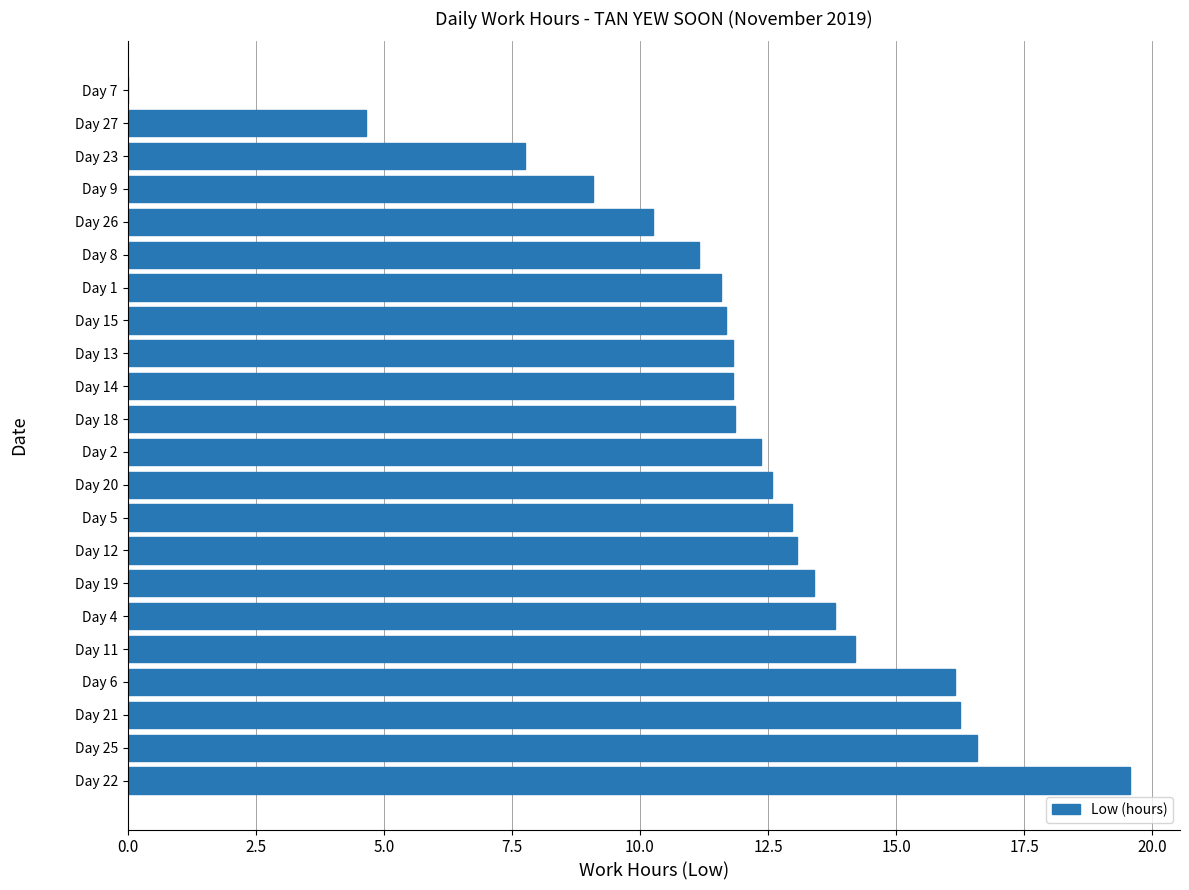

What is the change in value from Day 23 to Day 7?

-7.8